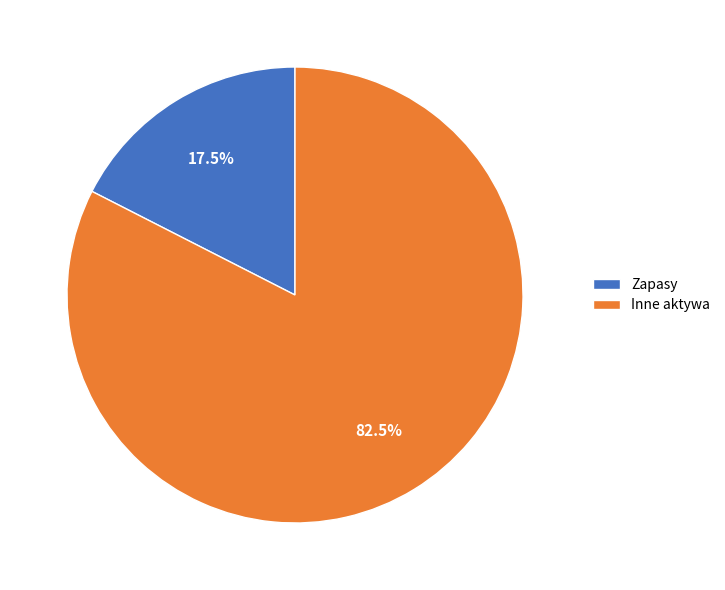

Does Inne aktywa represent more than half of the total?

Yes